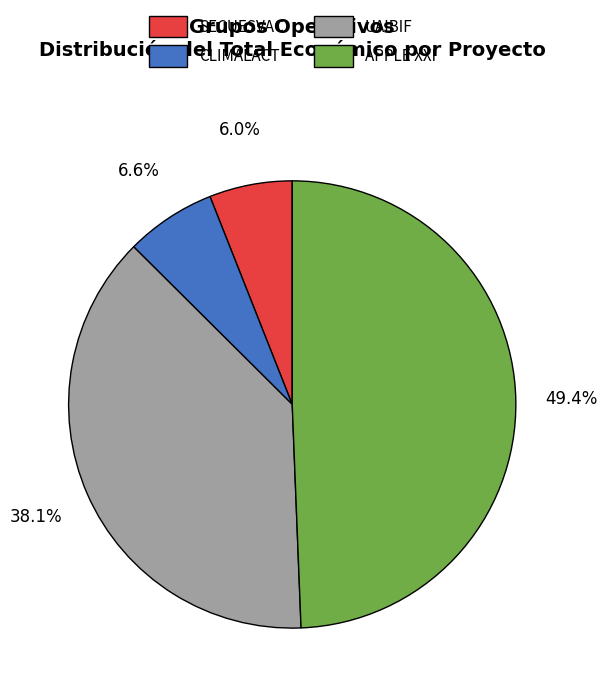

Combined, what portion of the pie is UAIBIF and SECUESVAC?

44.1%